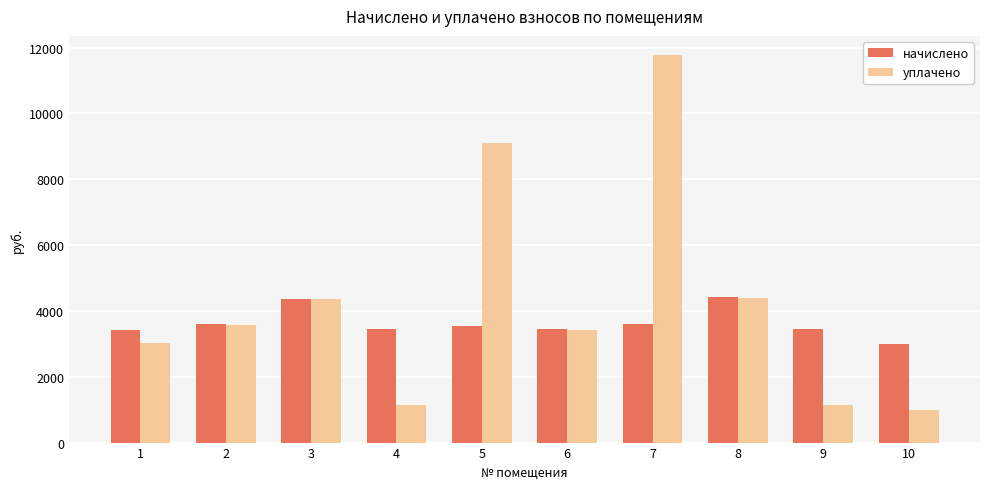

What is the spread (max minus min) of values at 9?

2288.6